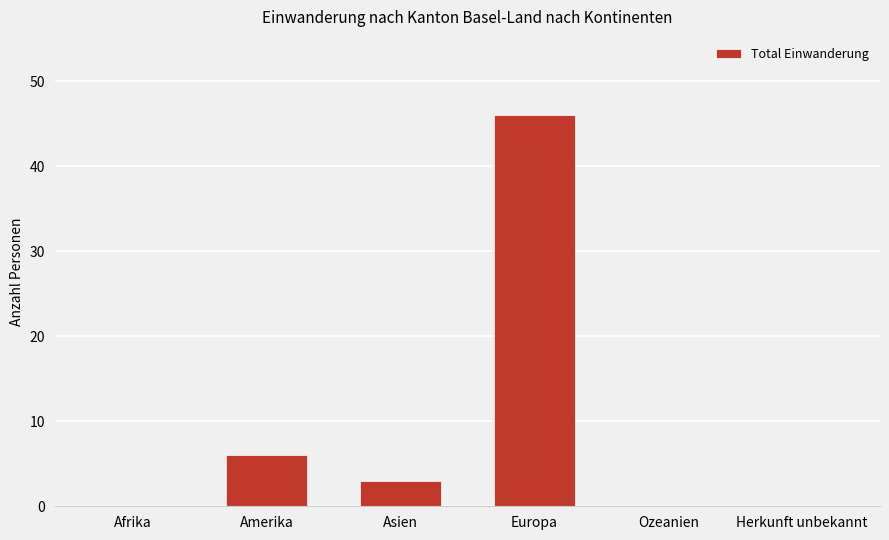

What is the average value?

9